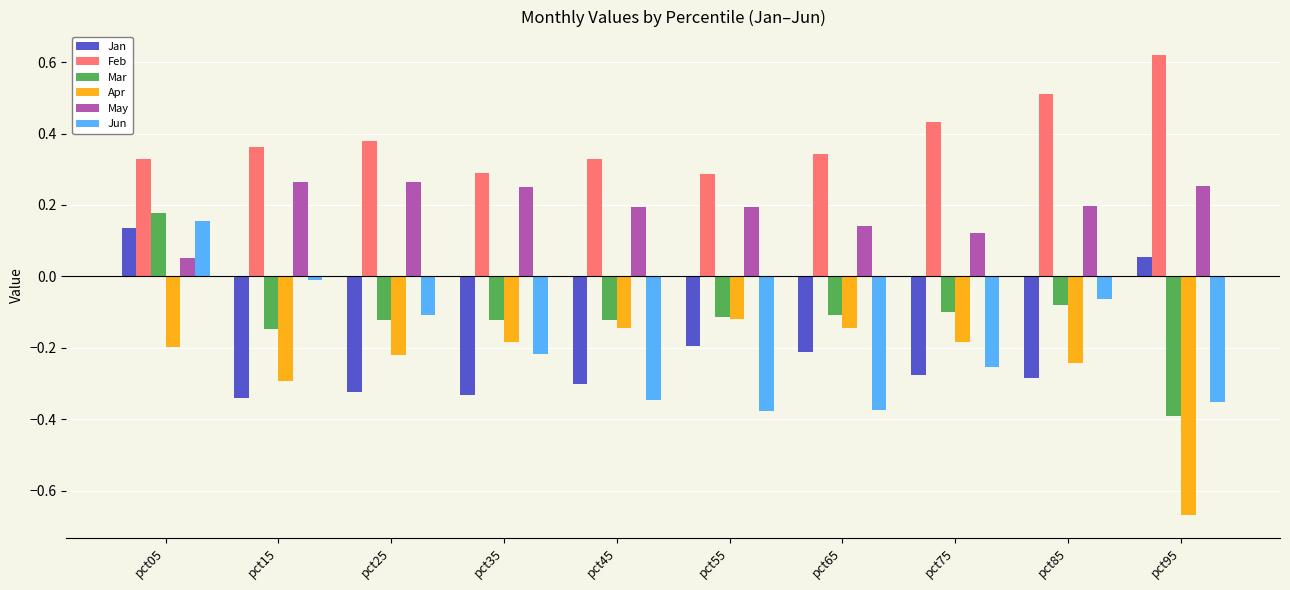

At how many categories does at least one series exceed 0?

10